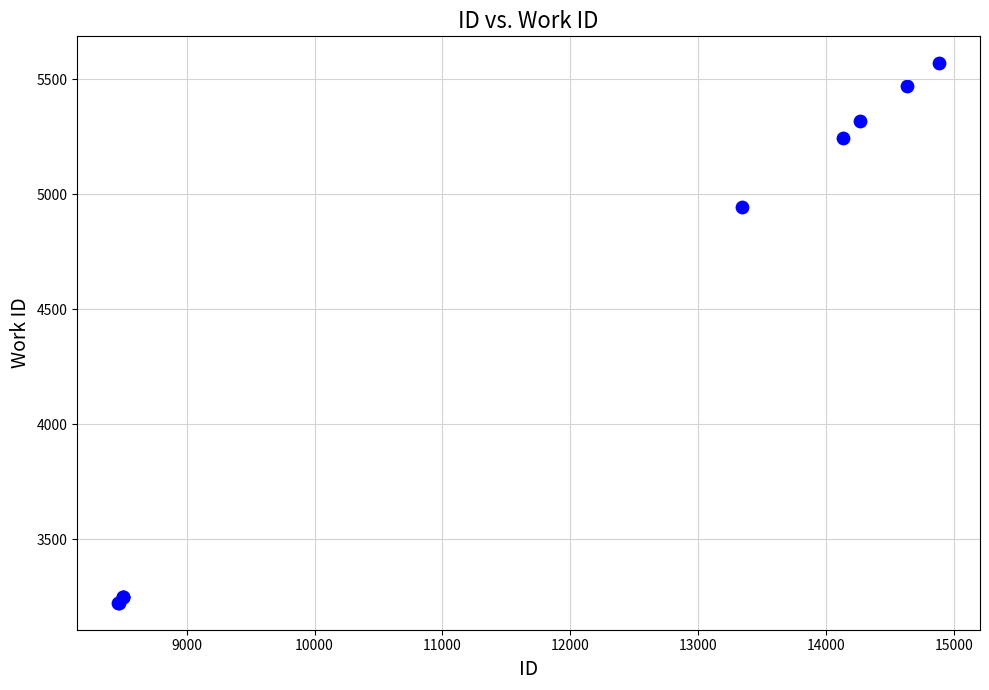

What Y value in the scatter plot is closest to 4397?

4945